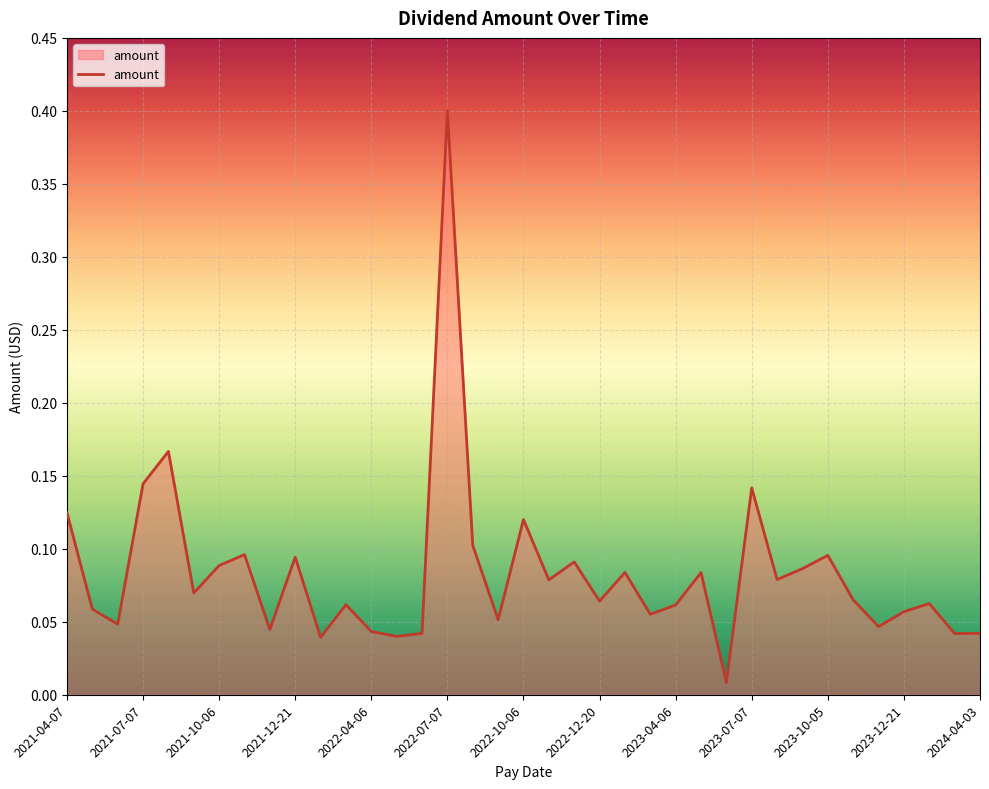

What is the greatest value displayed?

0.4